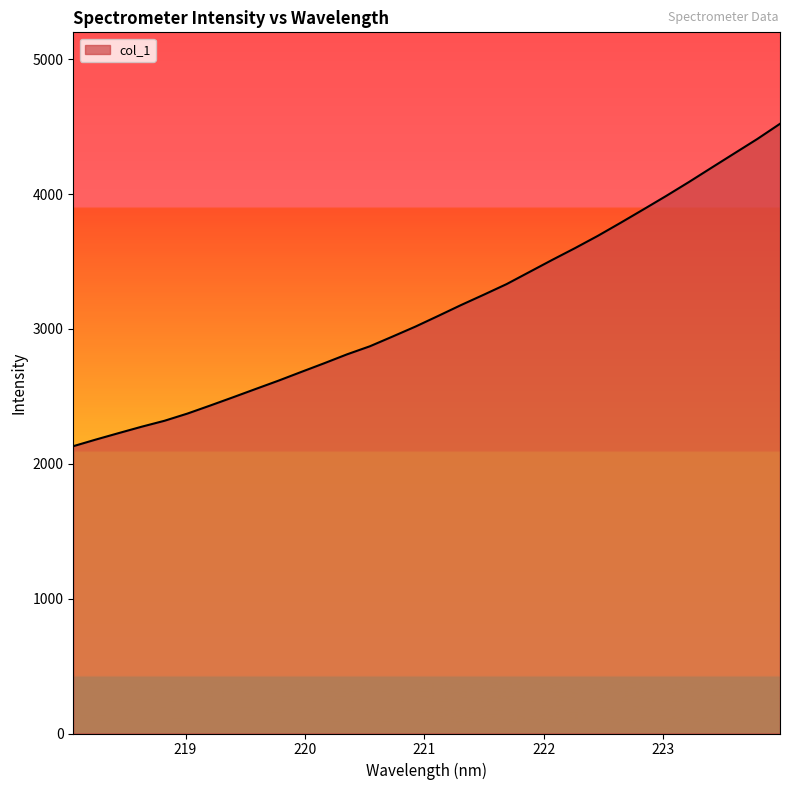

What is the difference between the maximum and minimum values?

2390.5